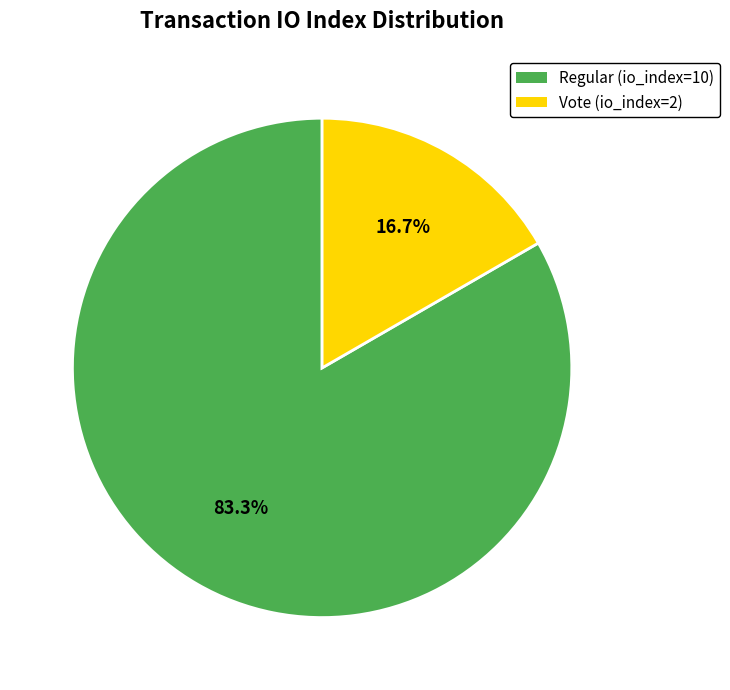

How many slices are in this pie chart?

2